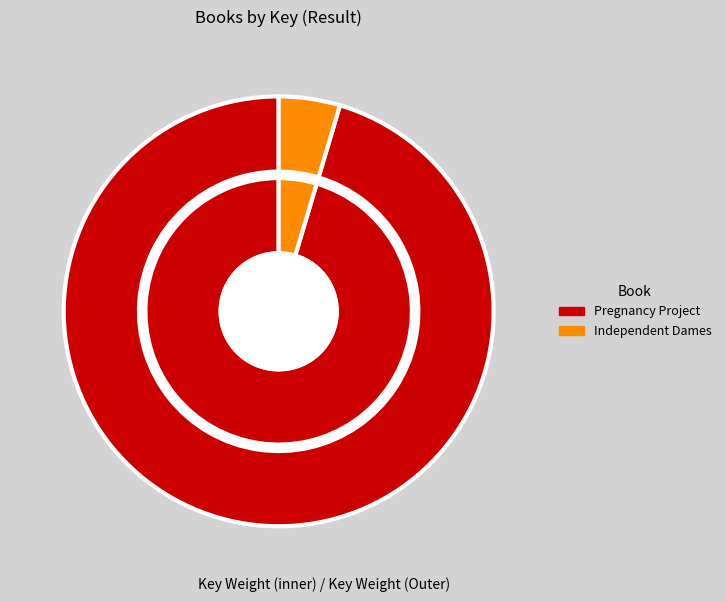

How many slices are in this pie chart?

2